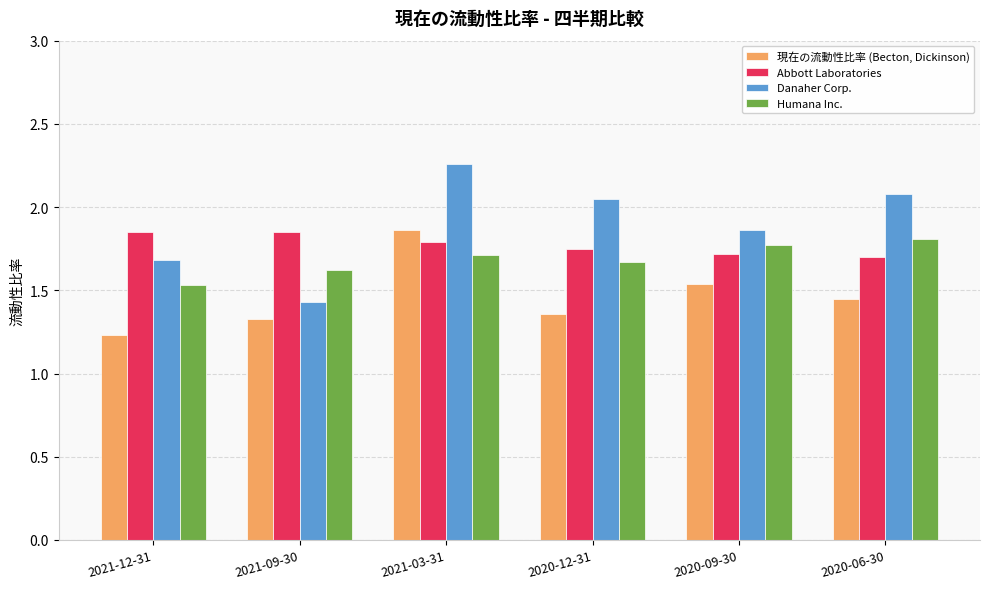

The Danaher Corp. series shows 1.7 at 2021-12-31. True or false?

True